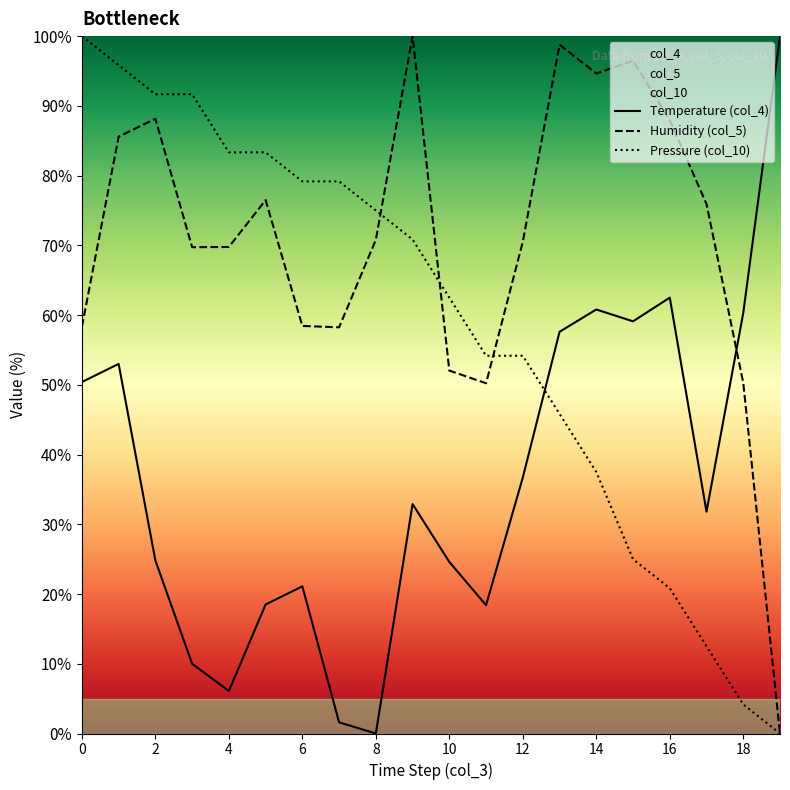

Which series has the widest spread of values?

col_4